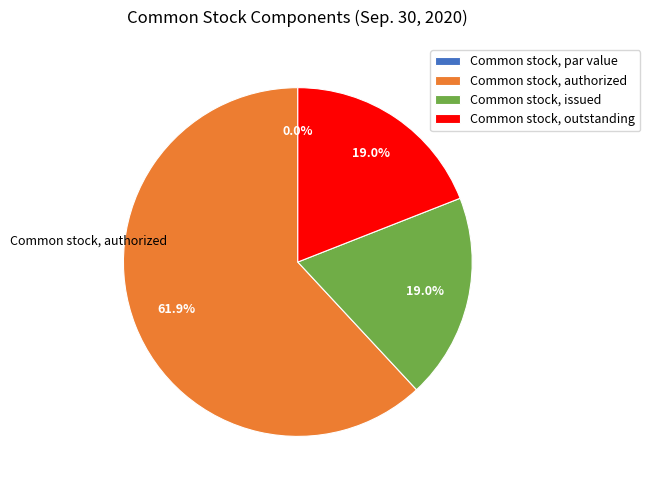

The Common stock, par value slice represents 0% of the pie. True or false?

True